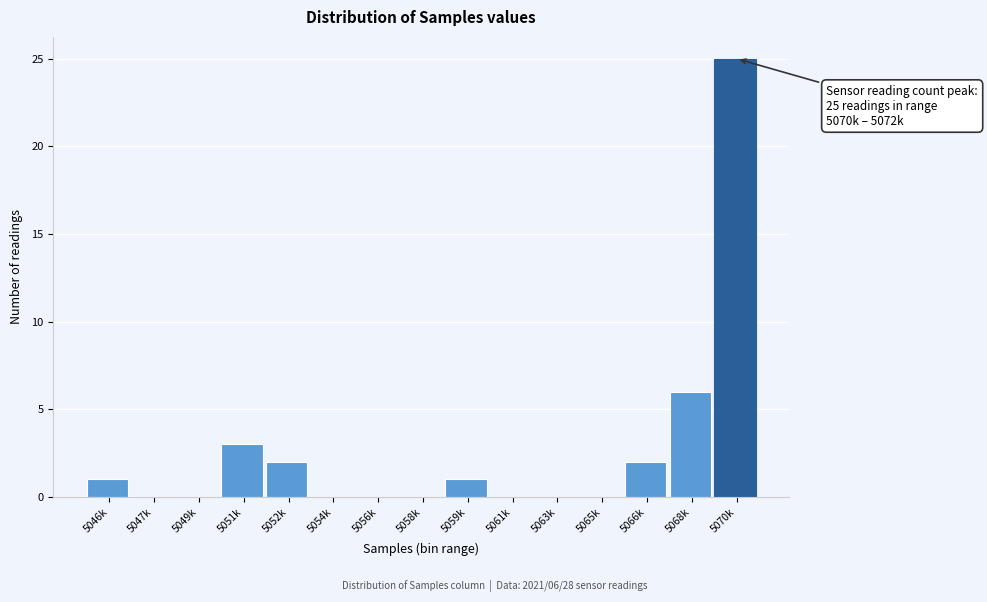

Reading left to right, list all the values displayed in this chart.

5046k=1	5047k=0	5049k=0	5051k=3	5052k=2	5054k=0	5056k=0	5058k=0	5059k=1	5061k=0	5063k=0	5065k=0	5066k=2	5068k=6	5070k=25